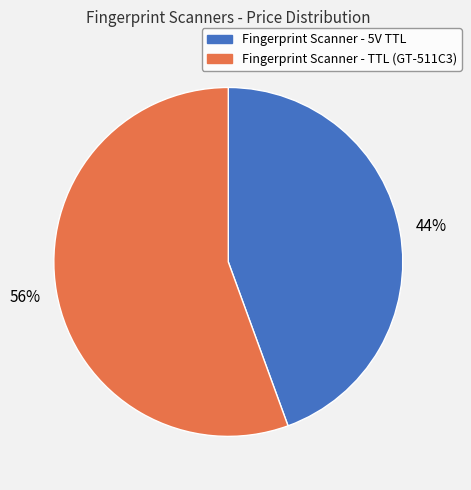

The Fingerprint Scanner - 5V TTL slice represents 44% of the pie. True or false?

True